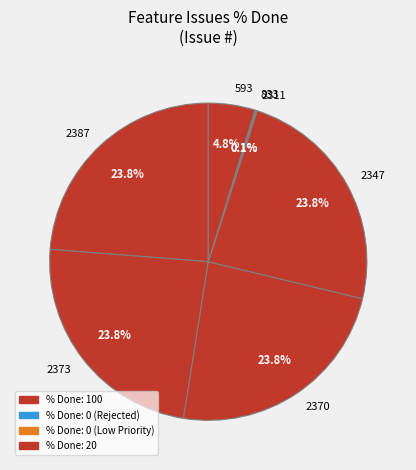

How much of the chart is everything except 2347?

76.2%